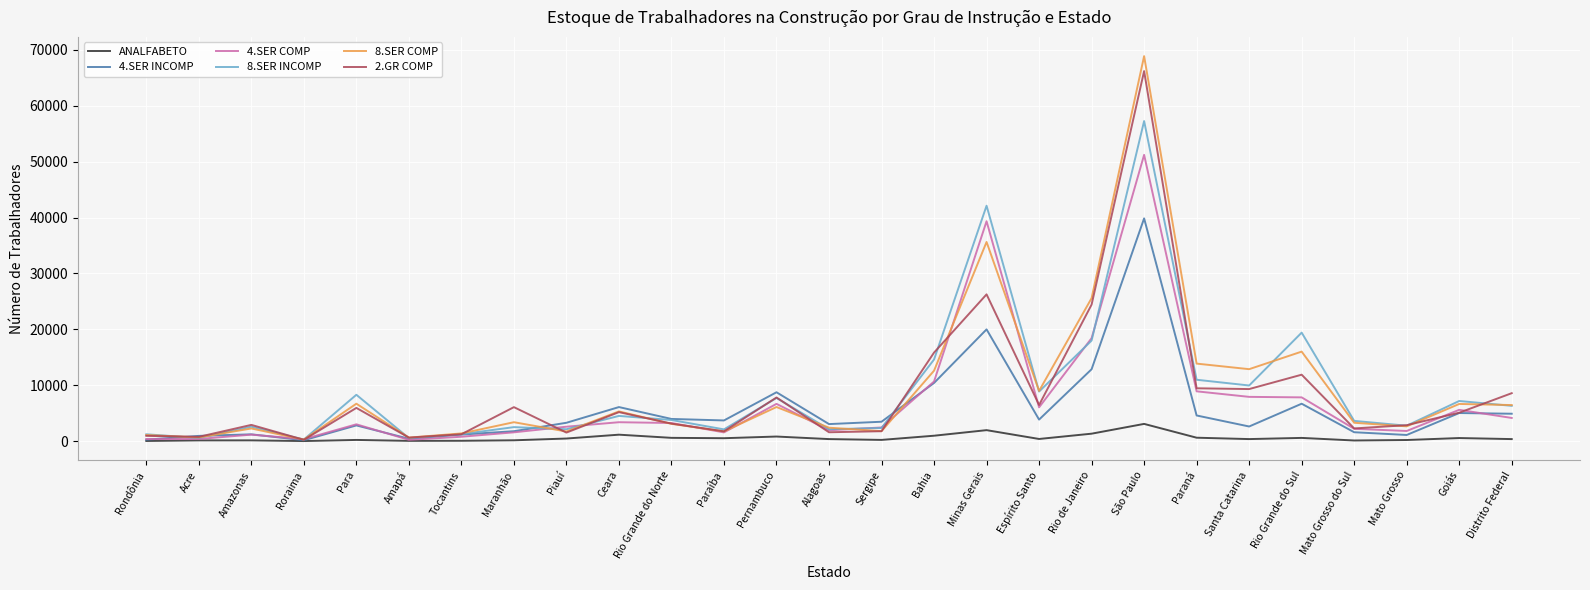

Does the chart display data point markers on the line(s)?

No